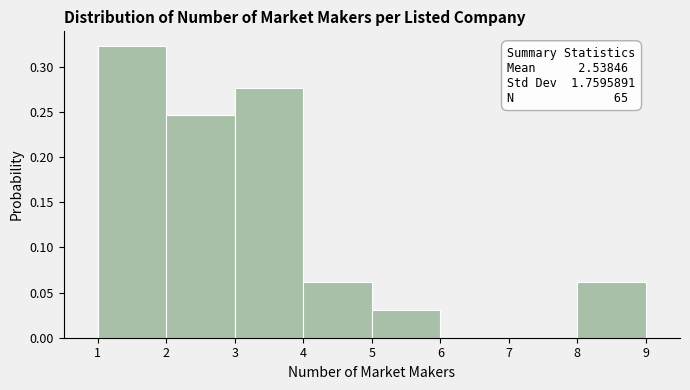

Which range on the x-axis has the tallest bar?

1 to 2